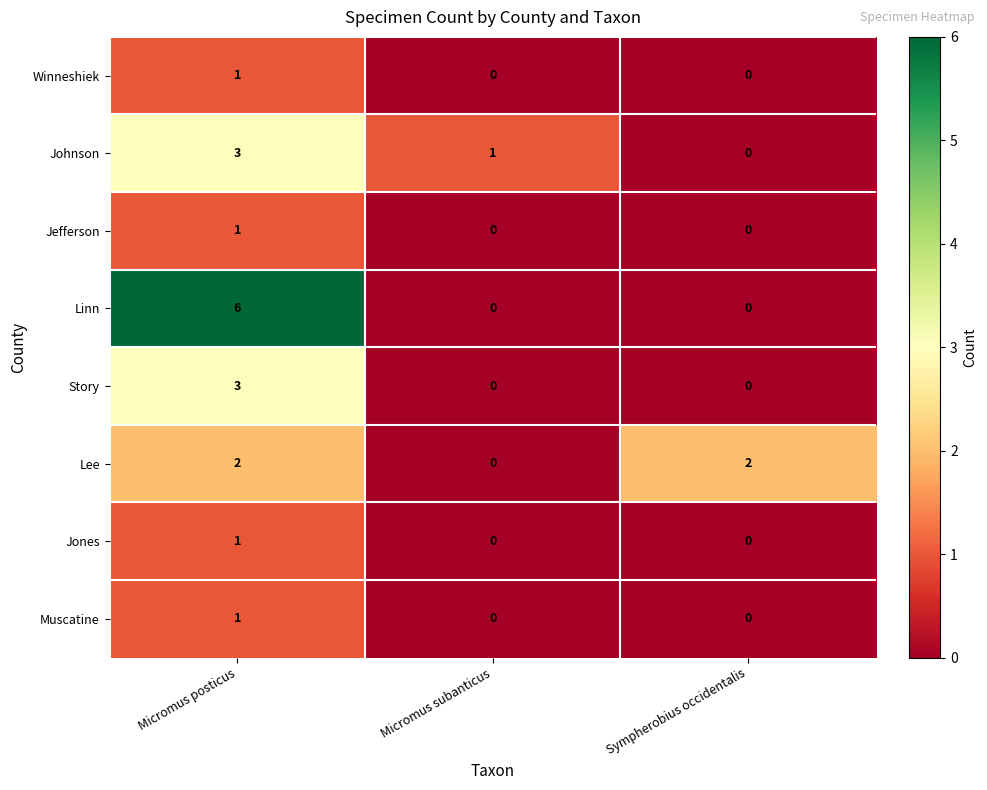

What is the sum of the Johnson values at Micromus posticus and Sympherobius occidentalis?

3